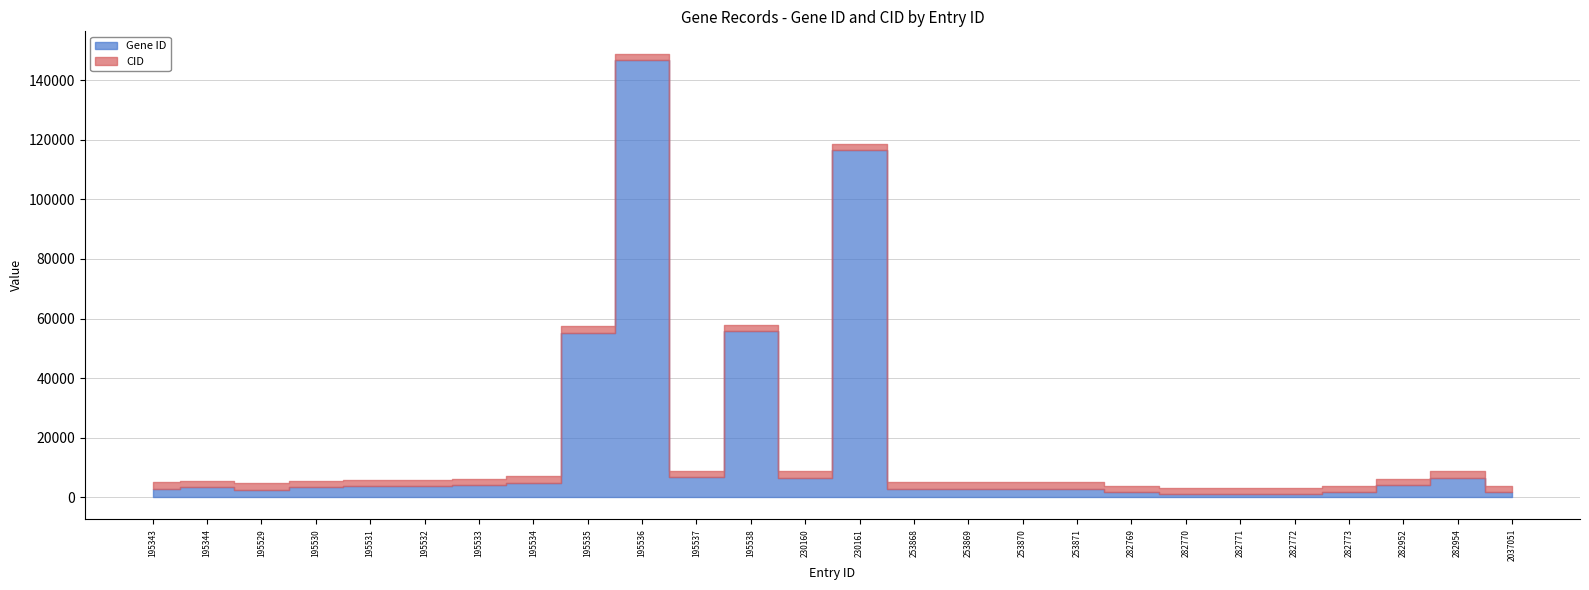

What is the total value across all series at 253870?

5035